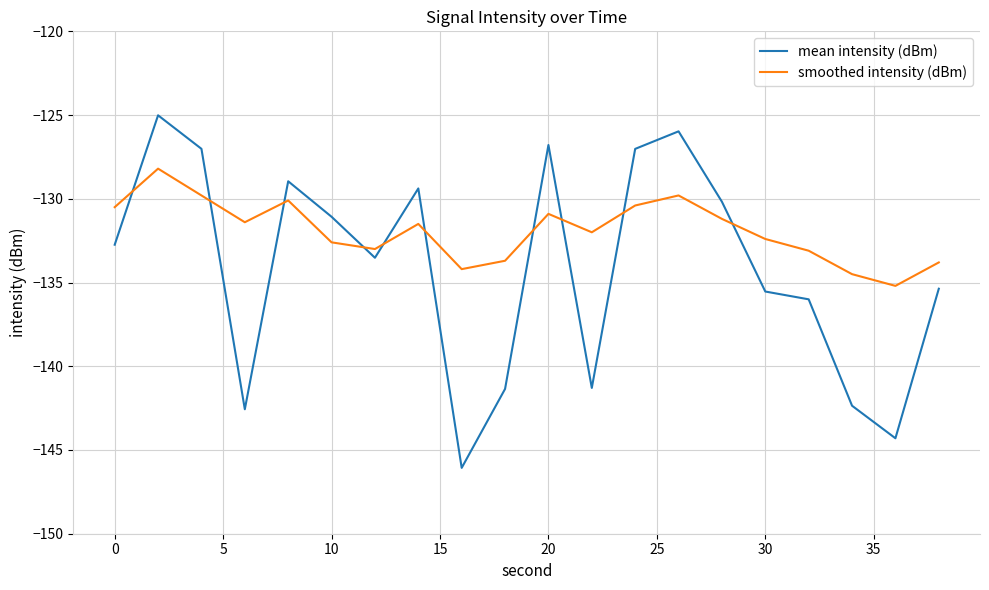

What is the maximum value for mean intensity (dBm)?

-125.0